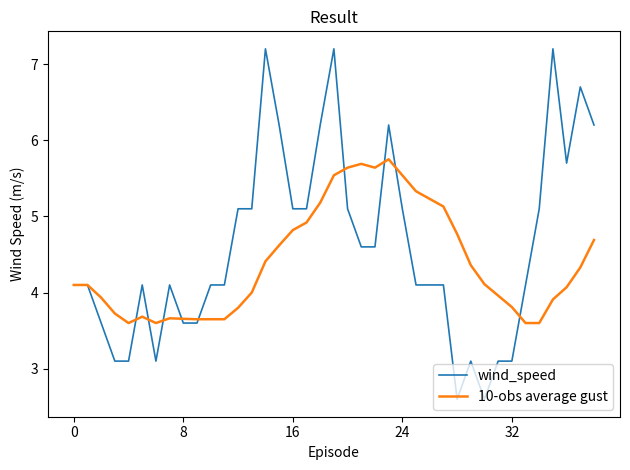

Rank the series by their maximum value, from lowest to highest.

10-obs average gust, wind_speed